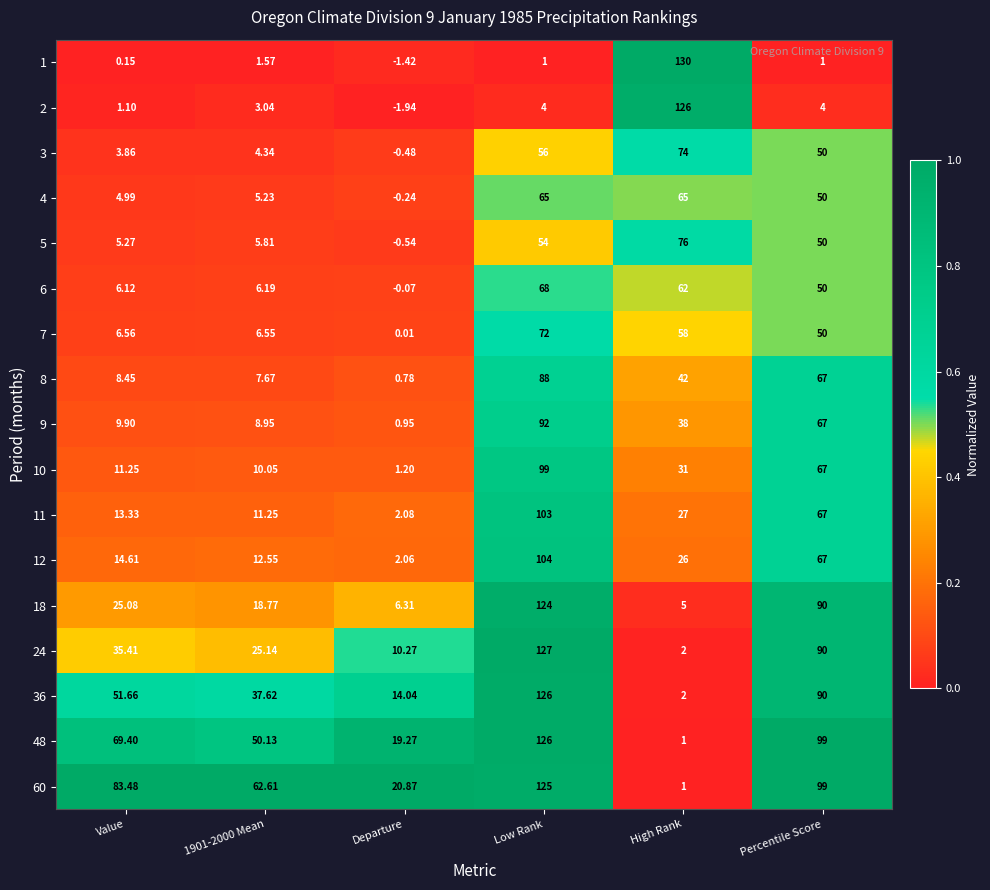

Count the number of data series in this chart.

17